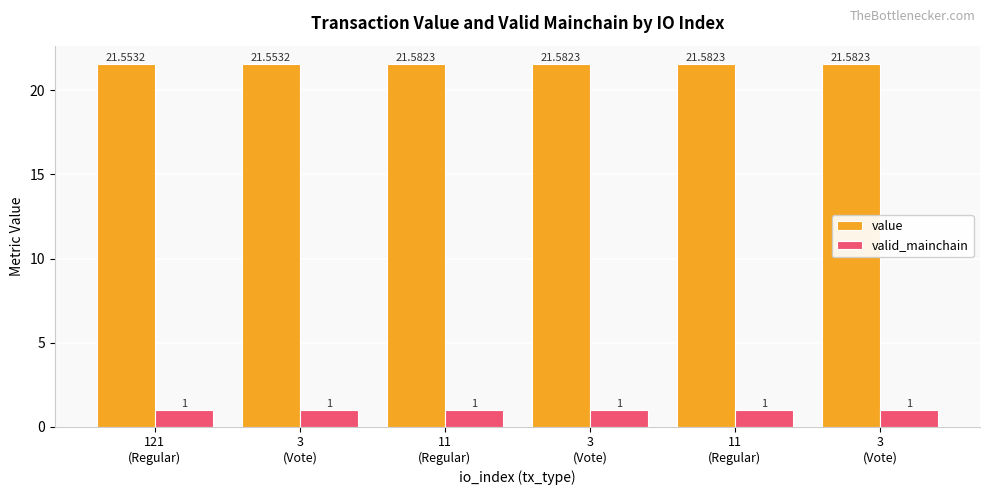

Are the bars horizontal?

No